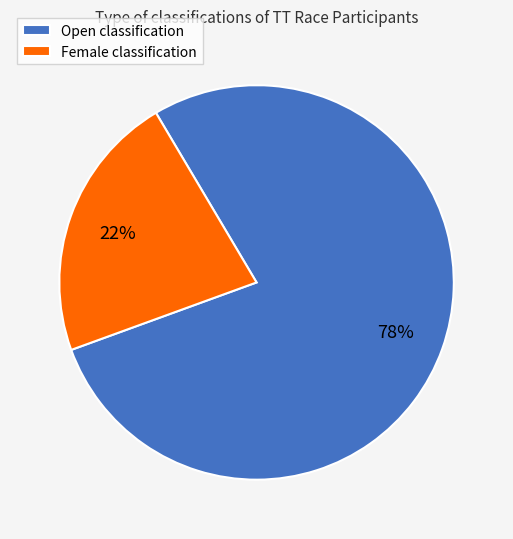

Is there any slice that represents more than half of the pie?

Yes